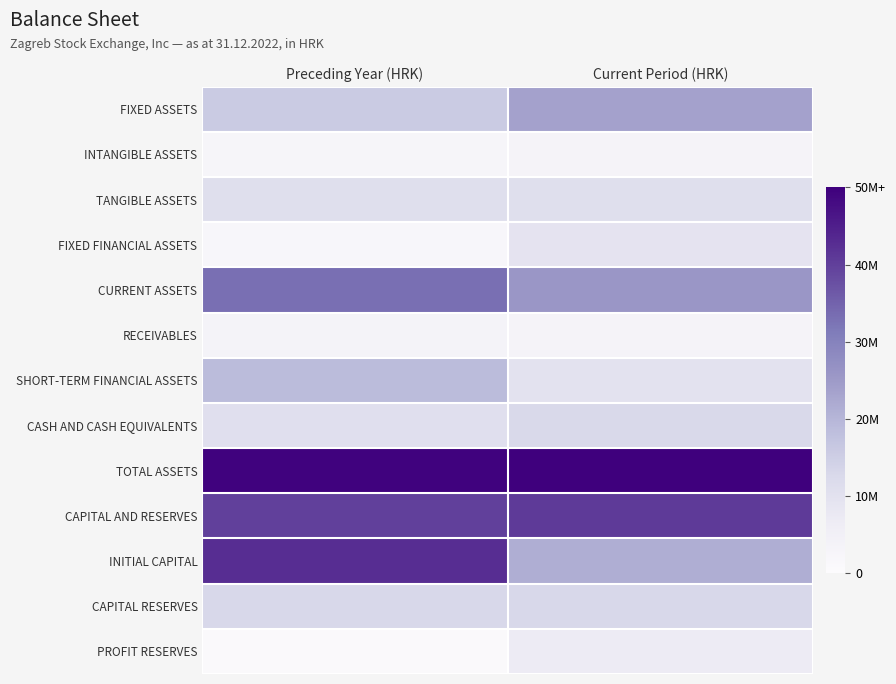

What is the maximum value shown in the chart?

1.0